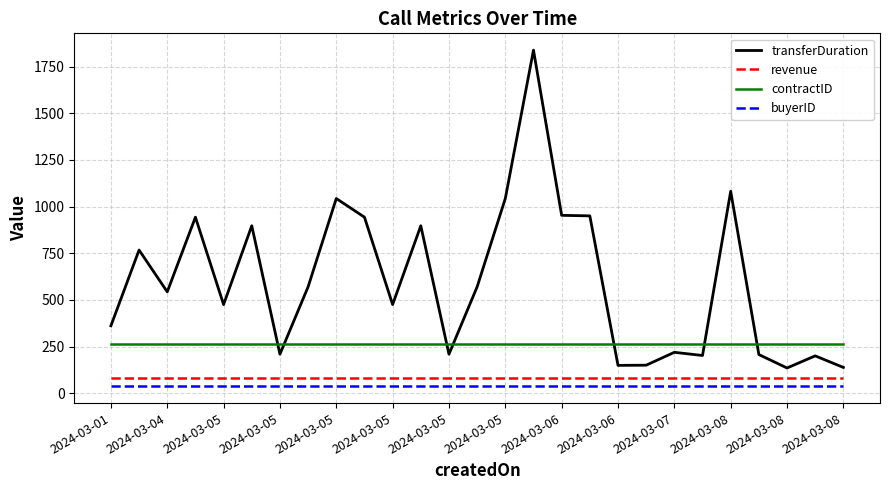

What is the maximum value shown in the chart?

1838